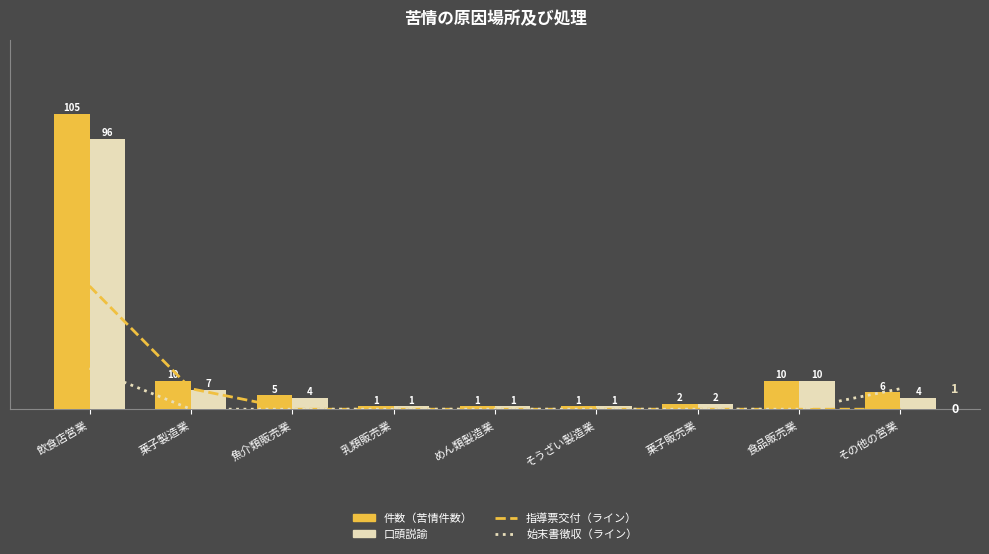

What position from the right is 乳類販売業?

6